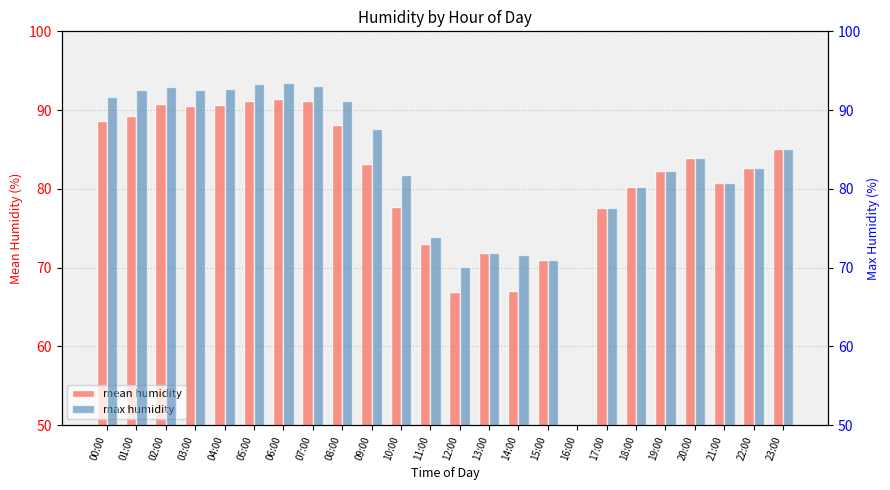

Reading left to right, what are all the values shown in this chart?

mean humidity: 00:00=88.6	01:00=89.2	02:00=90.8	03:00=90.5	04:00=90.7	05:00=91.2	06:00=91.3	07:00=91.2	08:00=88.0	09:00=83.1	10:00=77.7	11:00=73.0	12:00=66.8	13:00=71.9	14:00=67.0	15:00=70.9	16:00=0.0	17:00=77.6	18:00=80.2	19:00=82.3	20:00=83.9	21:00=80.8	22:00=82.6	23:00=85.0
max humidity: 00:00=91.7	01:00=92.5	02:00=92.9	03:00=92.6	04:00=92.7	05:00=93.3	06:00=93.5	07:00=93.1	08:00=91.2	09:00=87.6	10:00=81.7	11:00=73.9	12:00=70.1	13:00=71.9	14:00=71.6	15:00=70.9	16:00=0.0	17:00=77.6	18:00=80.2	19:00=82.3	20:00=83.9	21:00=80.8	22:00=82.6	23:00=85.0